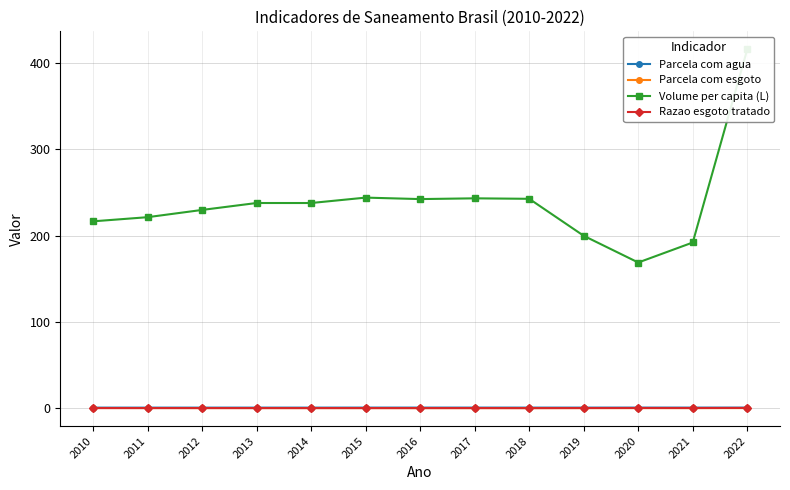

The Parcela com agua series shows 0.2 at 2013. True or false?

False